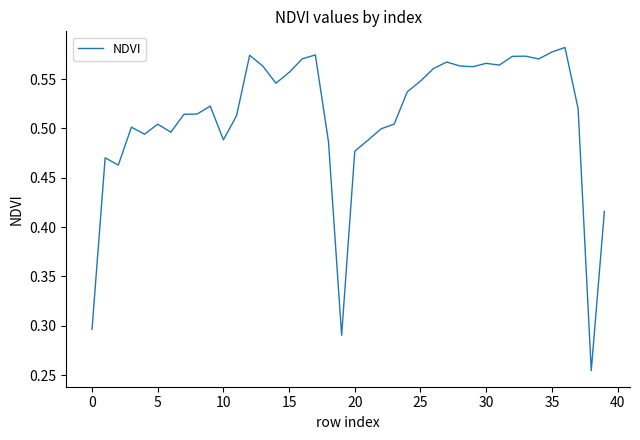

Which category has the highest value across all series?

36